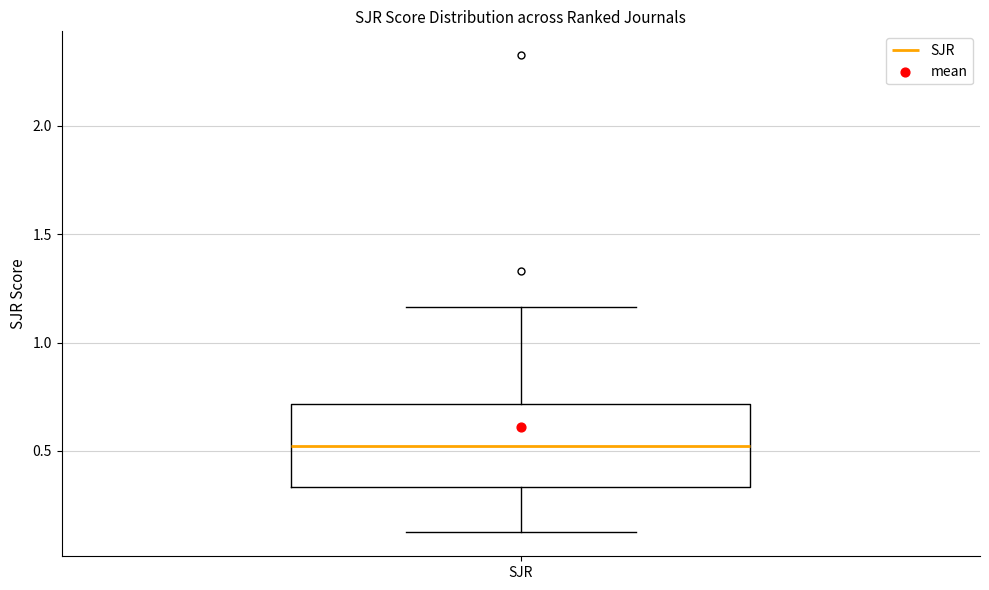

Read this box plot against the y-axis: the position of the median line, the range covered by the box, and the ends of both whiskers. The values are not printed on the chart, so give them approximately, as read against the axis.

median 0.55, box 0.35 to 0.70, whiskers 0.10 to 1.15